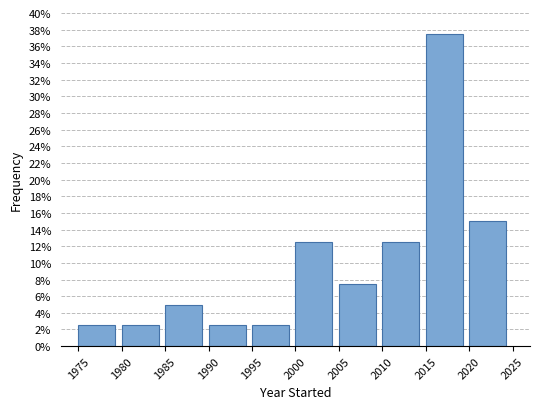

Over which range of the x-axis is the bar tallest?

2015 to 2020